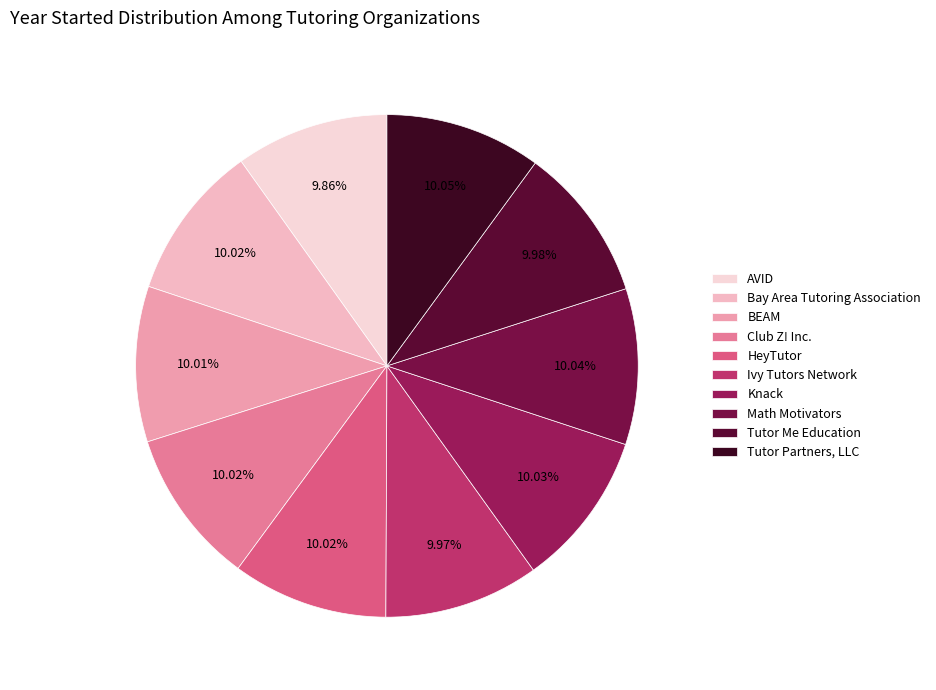

Count the number of slices in the pie.

10